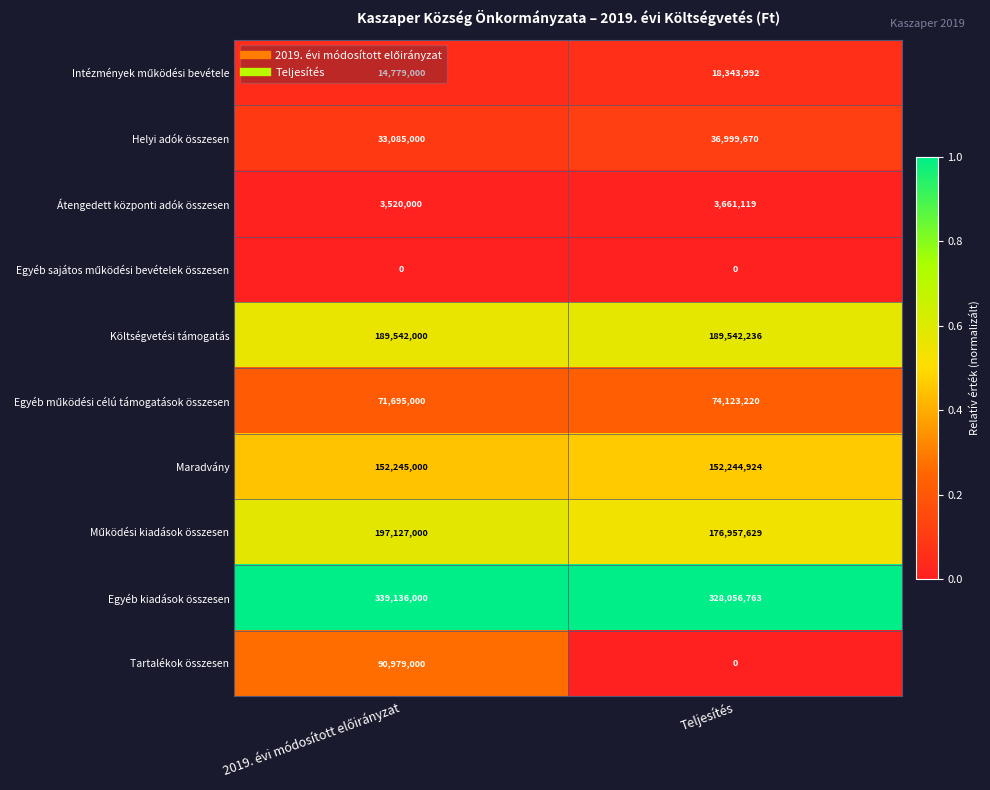

What is the difference between the highest and lowest values at Teljesítés?

328056763